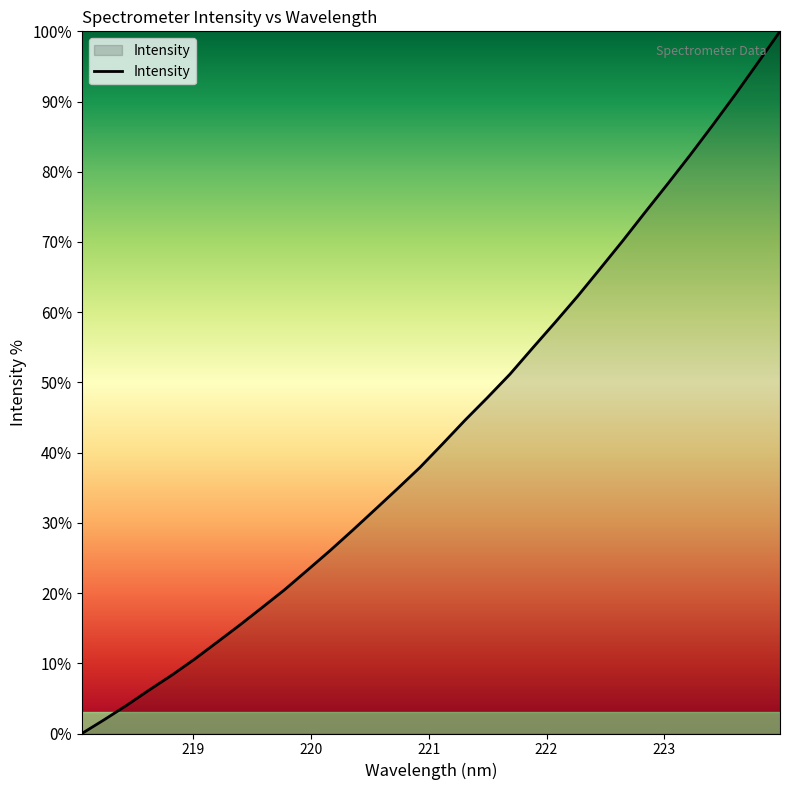

How many positive values are there?

31